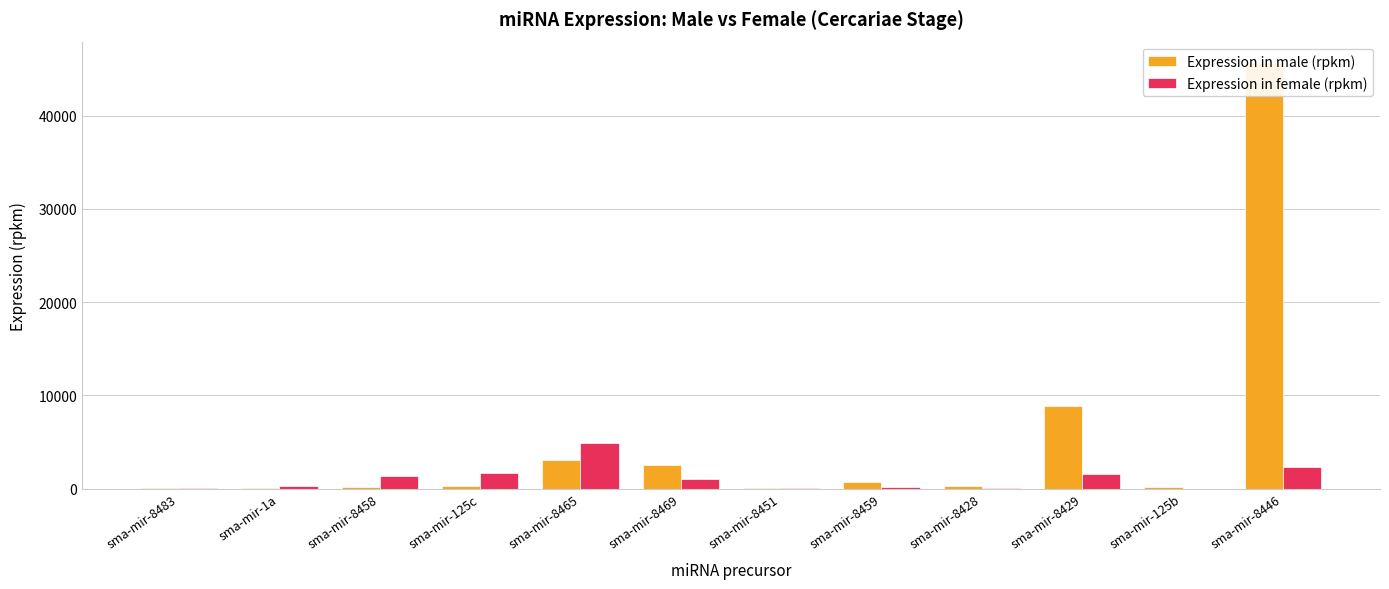

What are all the series names shown in the legend?

Expression in male (rpkm), Expression in female (rpkm)